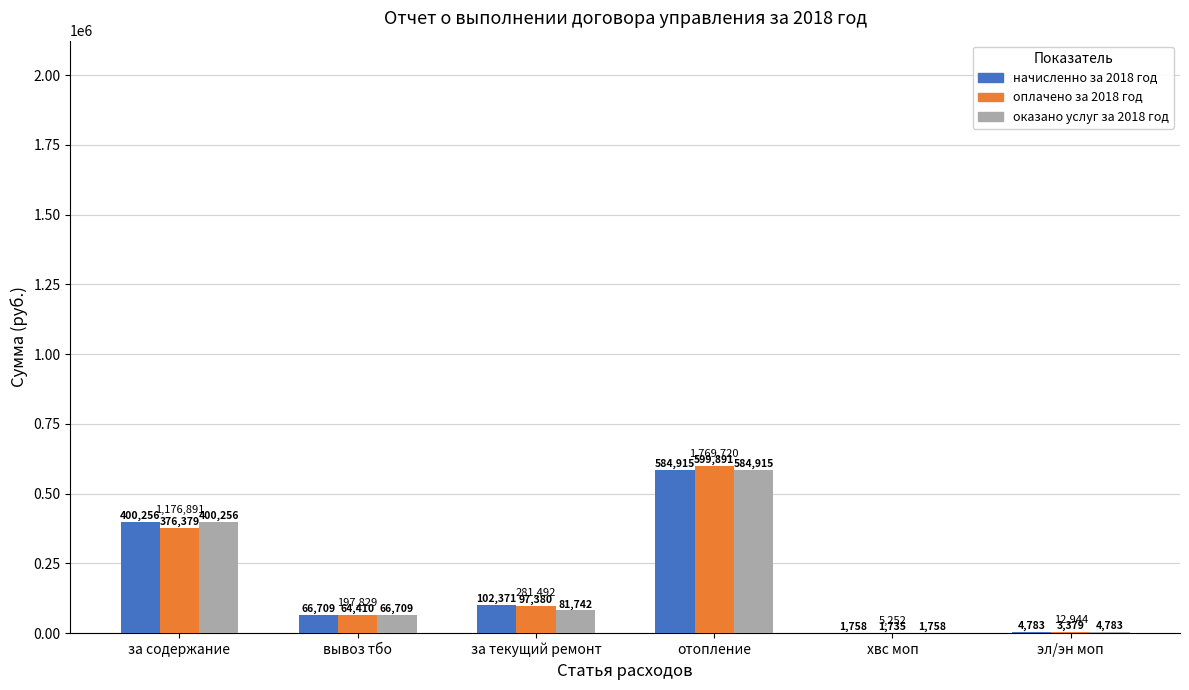

True or false: оказано услуг за 2018 год has a value of 1005250.9 at отопление.

False